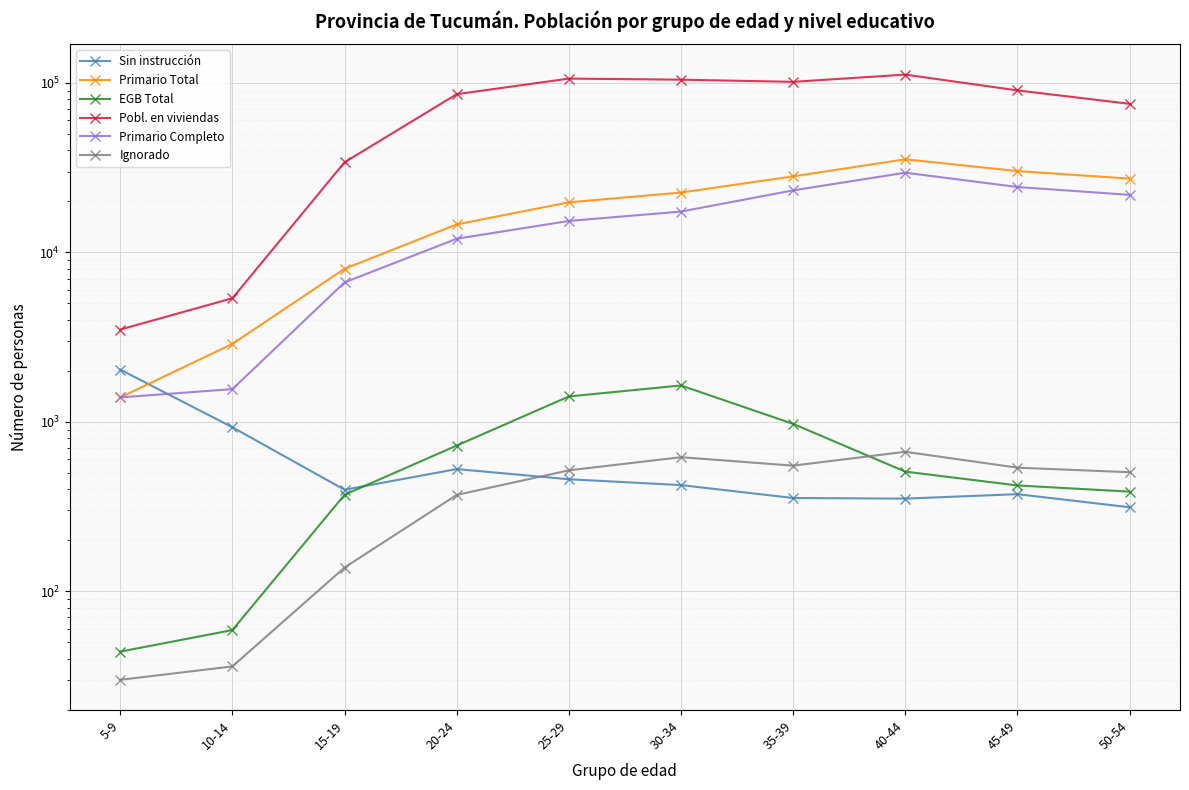

Between 25-29 and 20-24, which is larger?

20-24